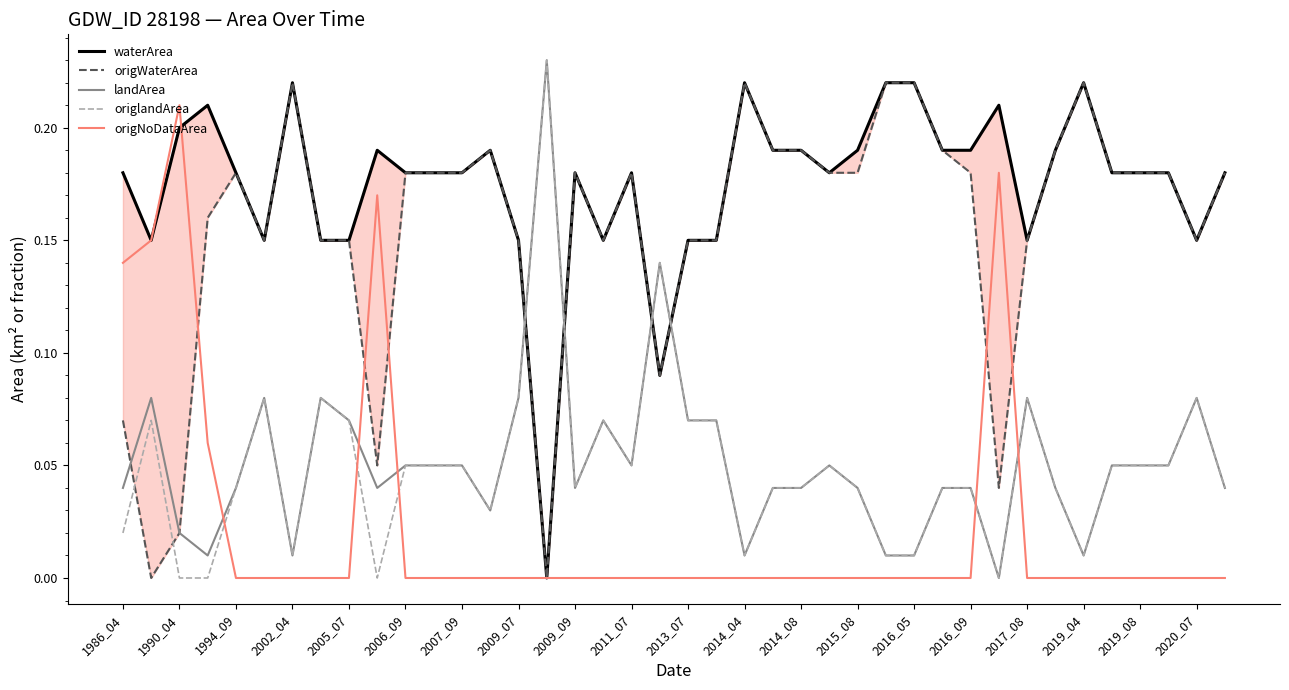

How many times do landArea and origNoDataArea cross each other?

5